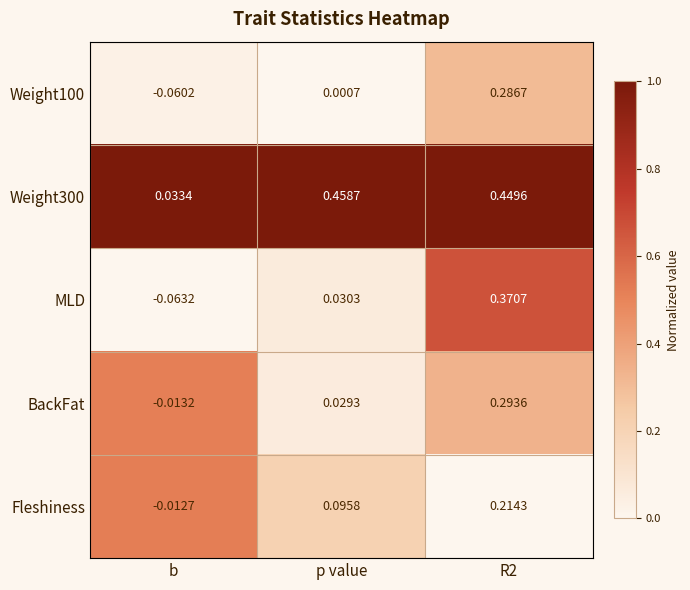

Where does the Fleshiness series first go above 0?

p value